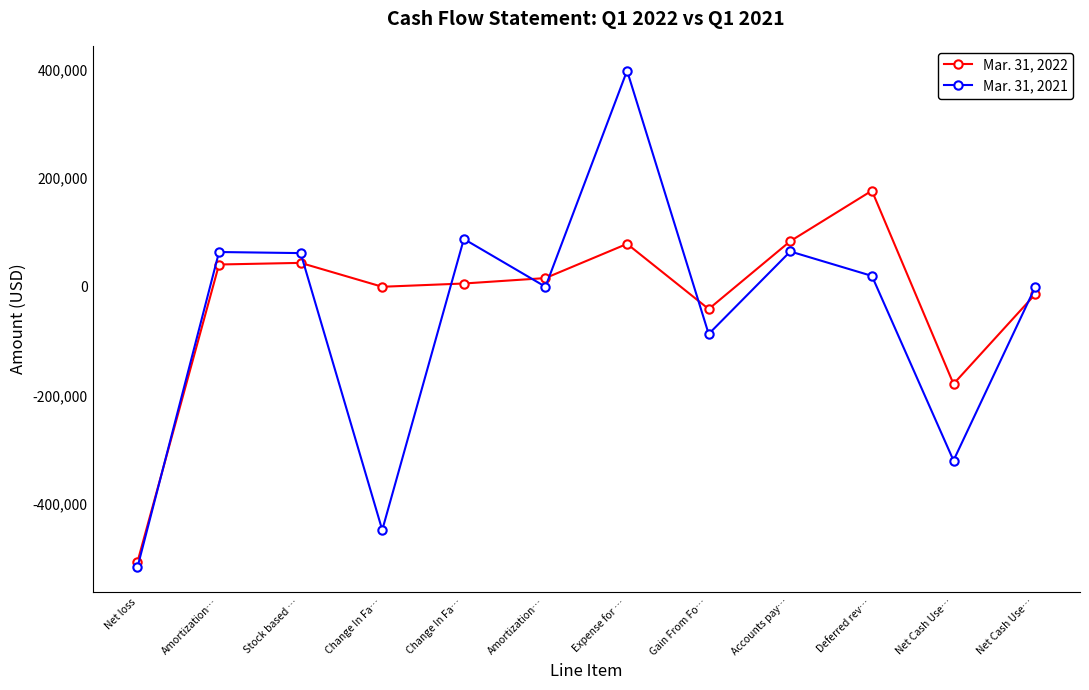

How many distinct data groups are displayed?

2